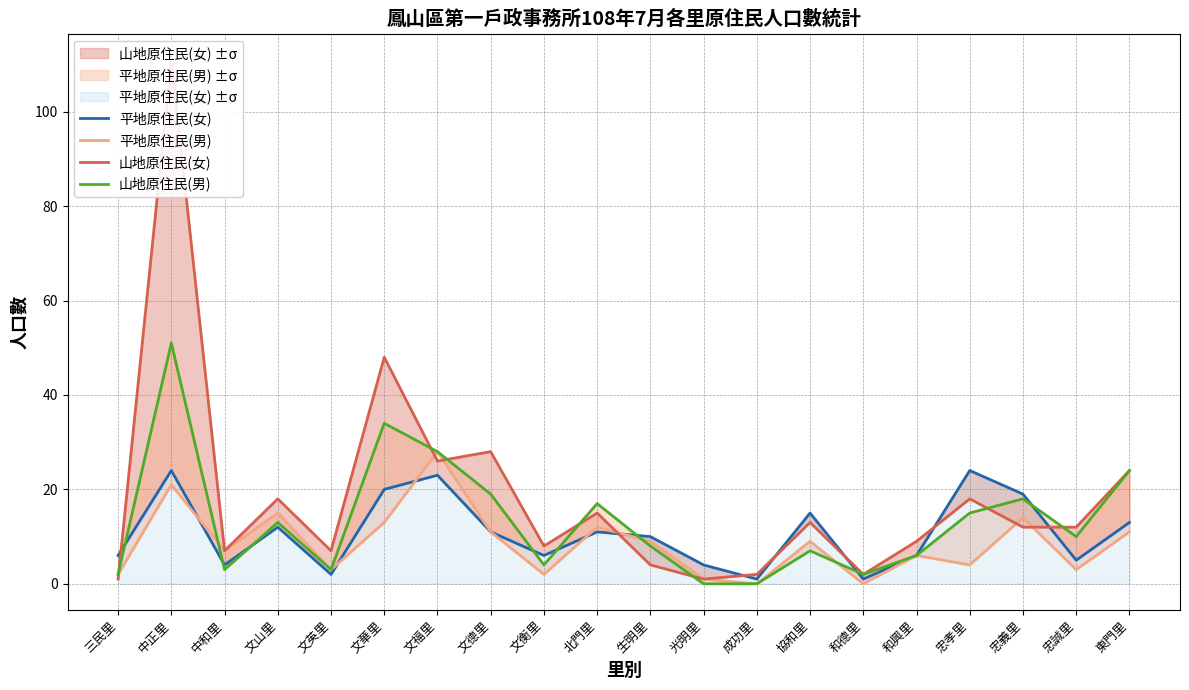

Which label corresponds to the largest value in the chart?

中正里